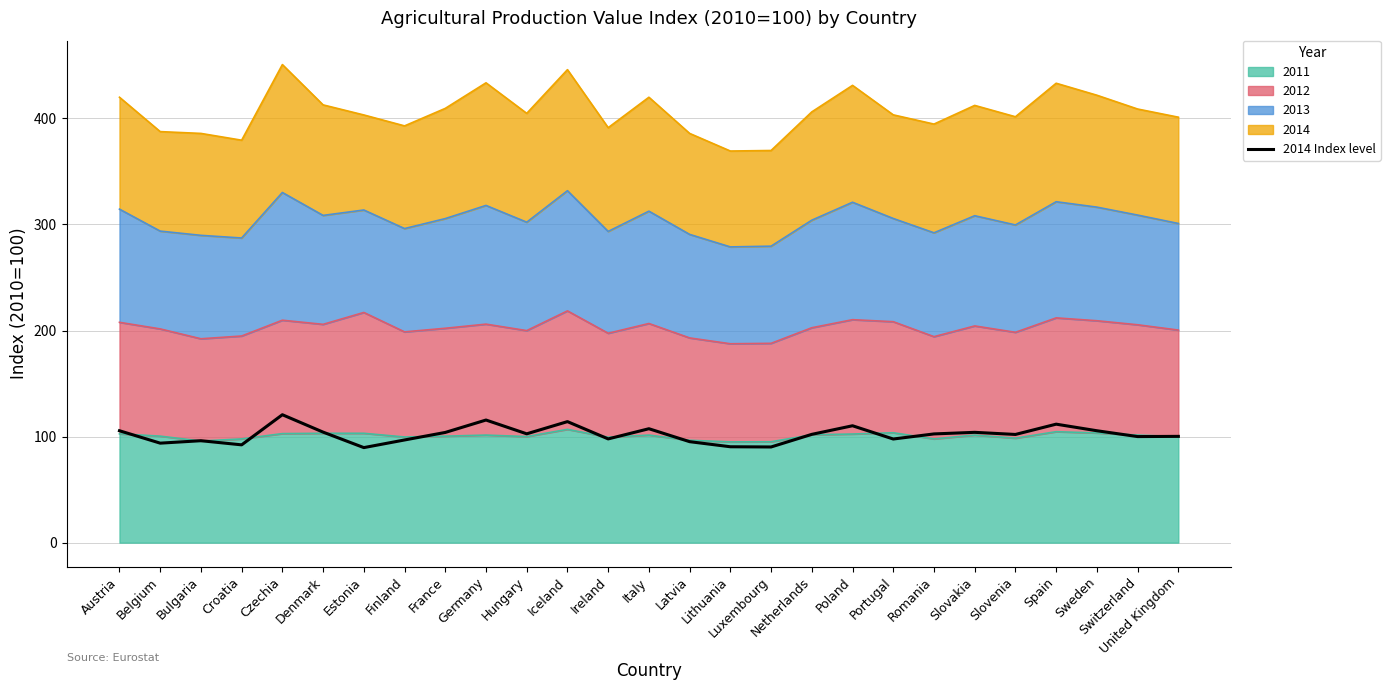

Where is the first local minimum?

Belgium